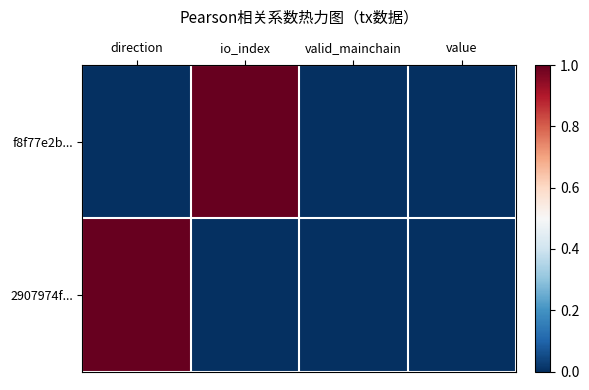

At io_index, list the series in order from smallest to largest.

2907974f..., f8f77e2b...